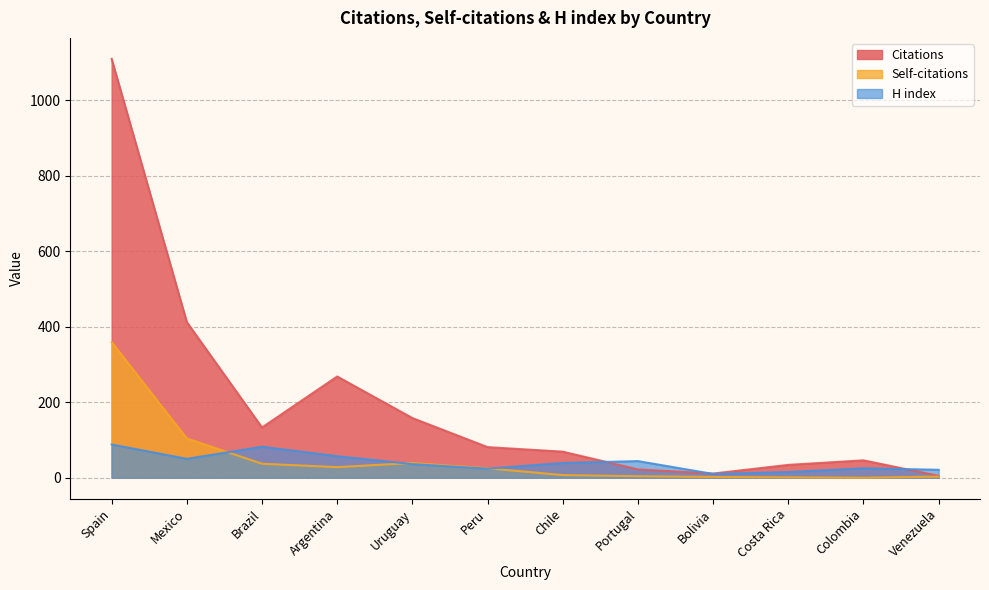

What is the spread (max minus min) of values at Venezuela?

18